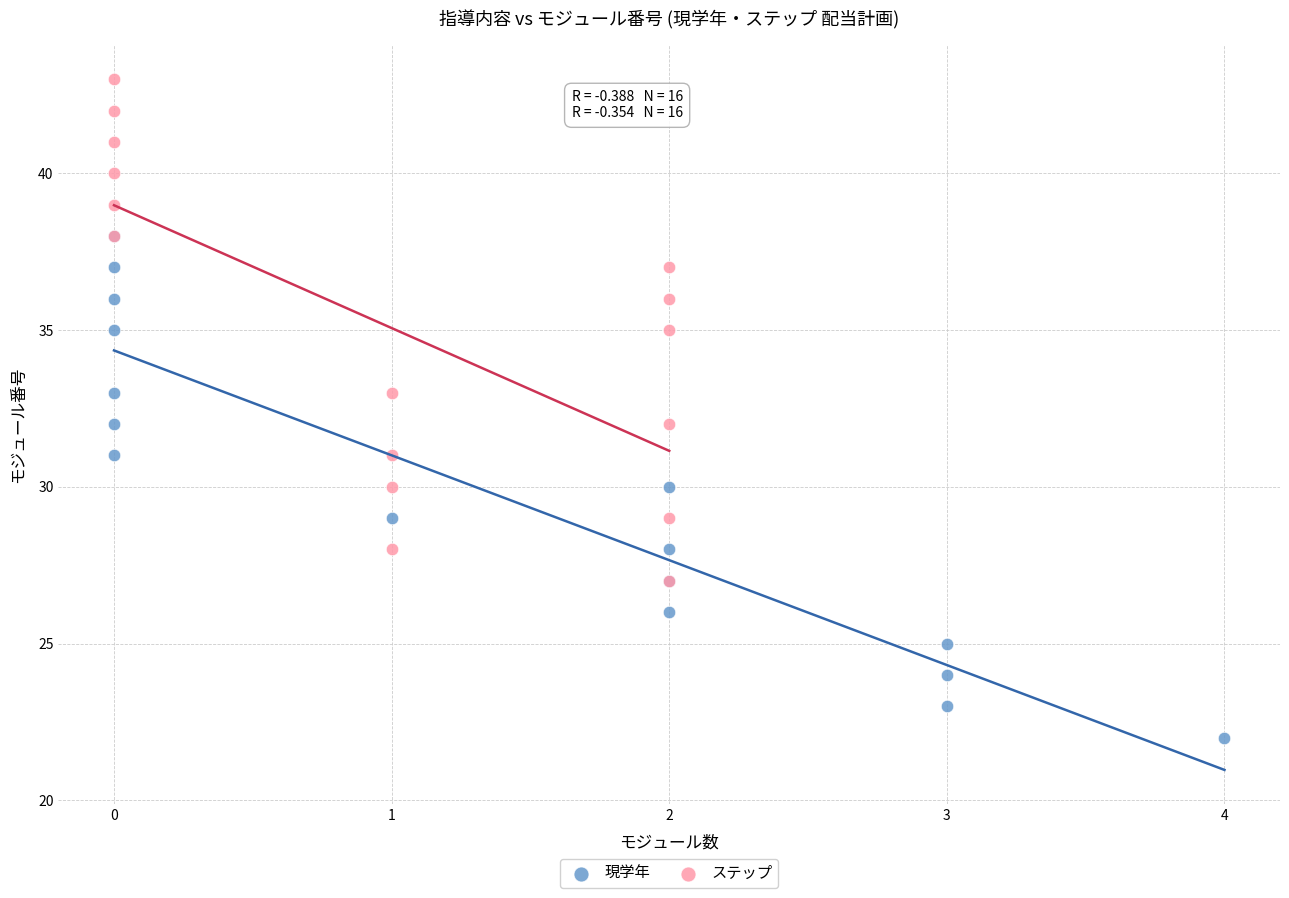

Which series reaches the maximum Y coordinate?

ステップ